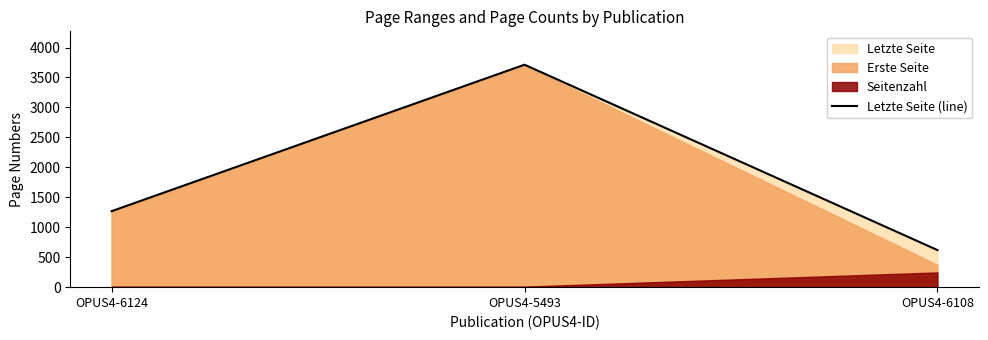

Which has a higher value, OPUS4-5493 or OPUS4-6108?

OPUS4-5493